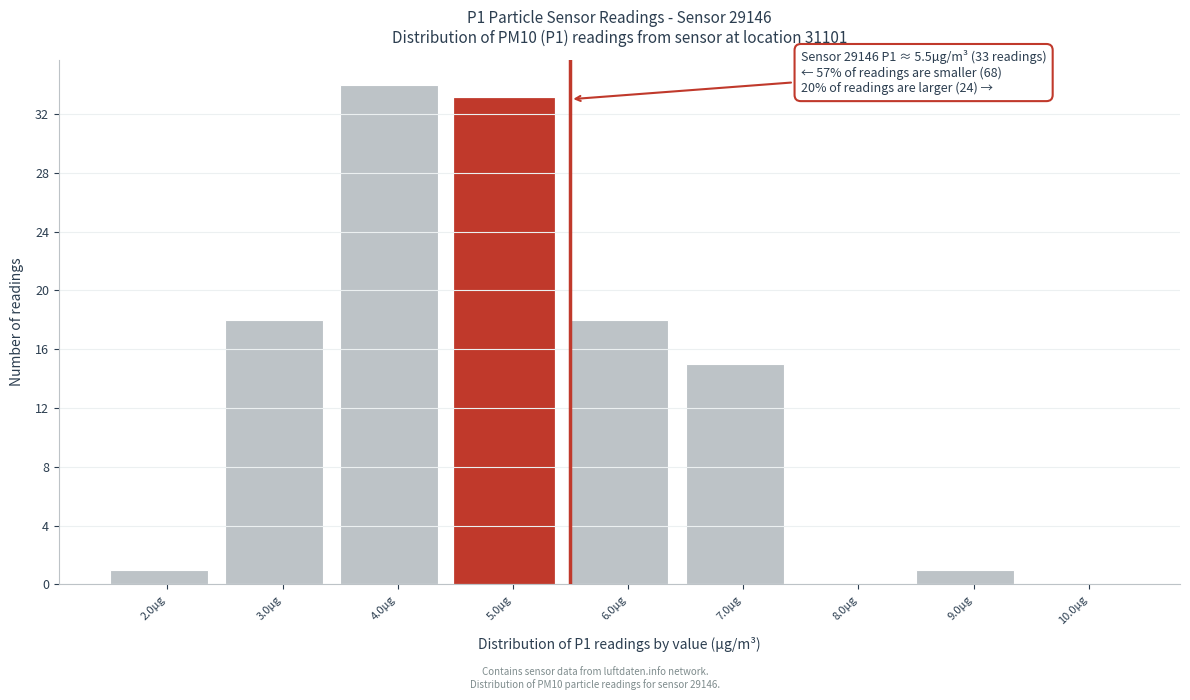

Reading left to right, list all the values displayed in this chart.

2.0µg=1	3.0µg=18	4.0µg=34	5.0µg=33	6.0µg=18	7.0µg=15	8.0µg=0	9.0µg=1	10.0µg=0